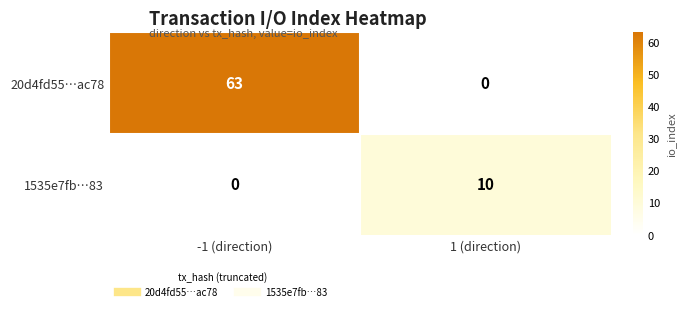

What is the approximate value of 20d4fd55…ac78 at -1 (direction), to the nearest 5?

65